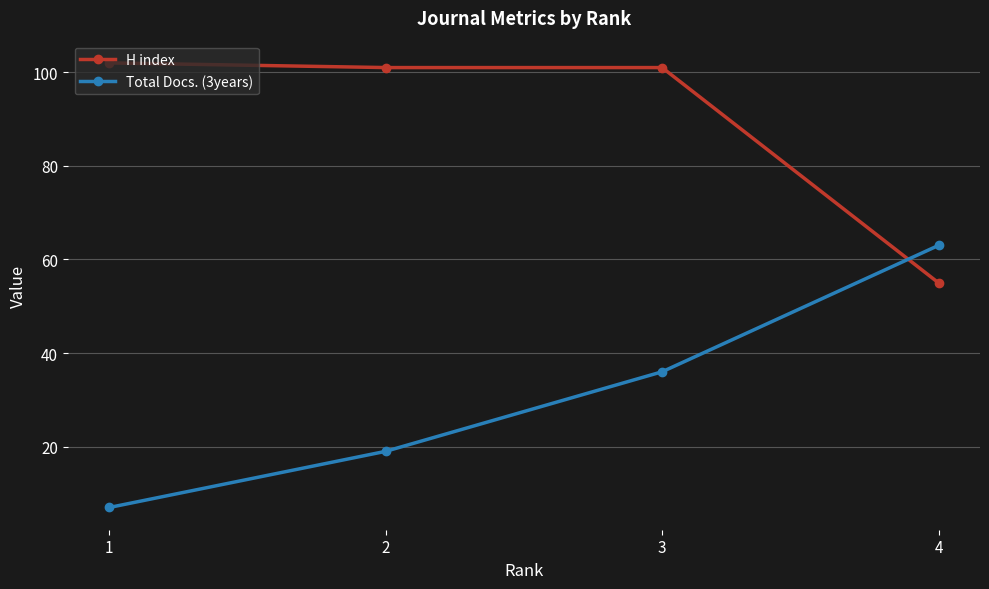

How many categories are shown in the chart?

4